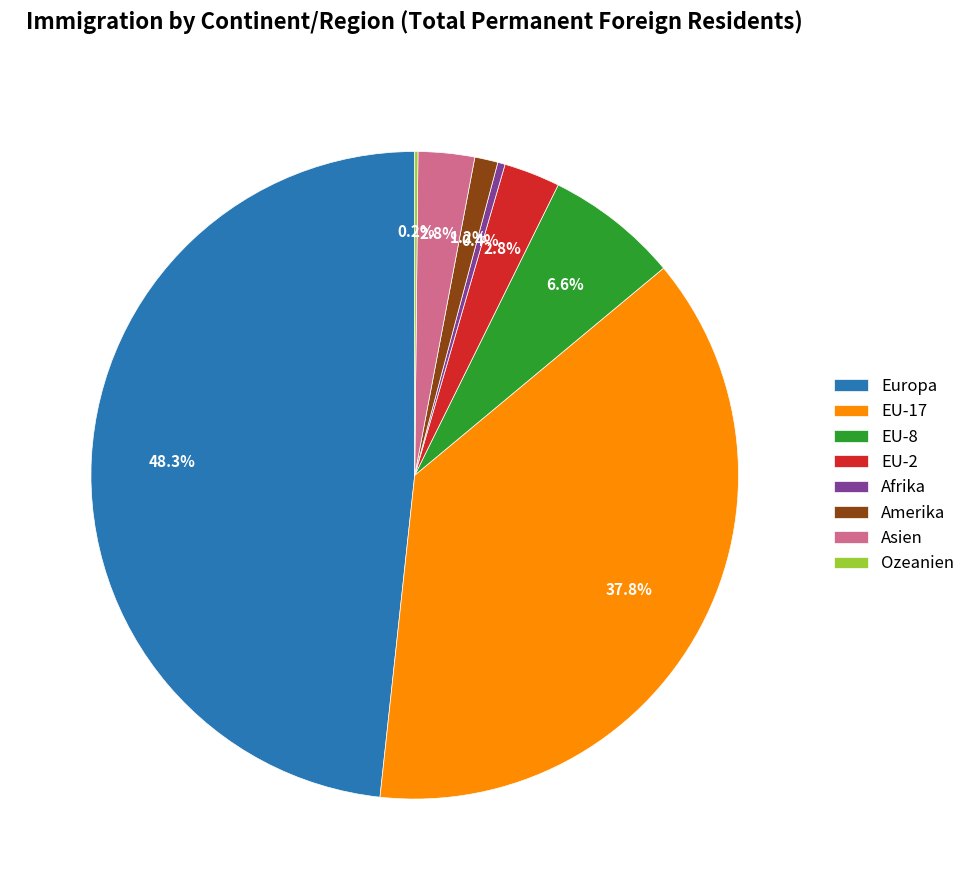

How much of the chart is everything except Europa?

51.7%